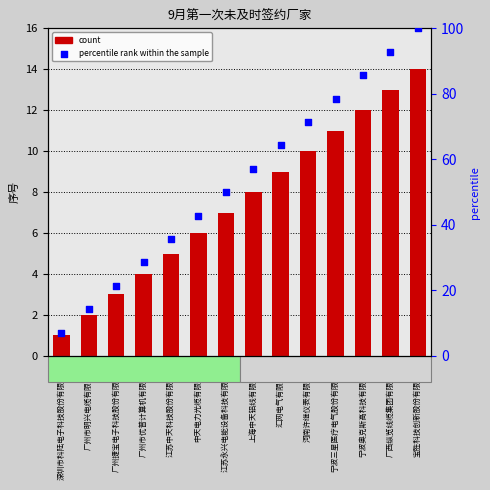

Which series has the widest spread of Y values?

percentile rank within the sample